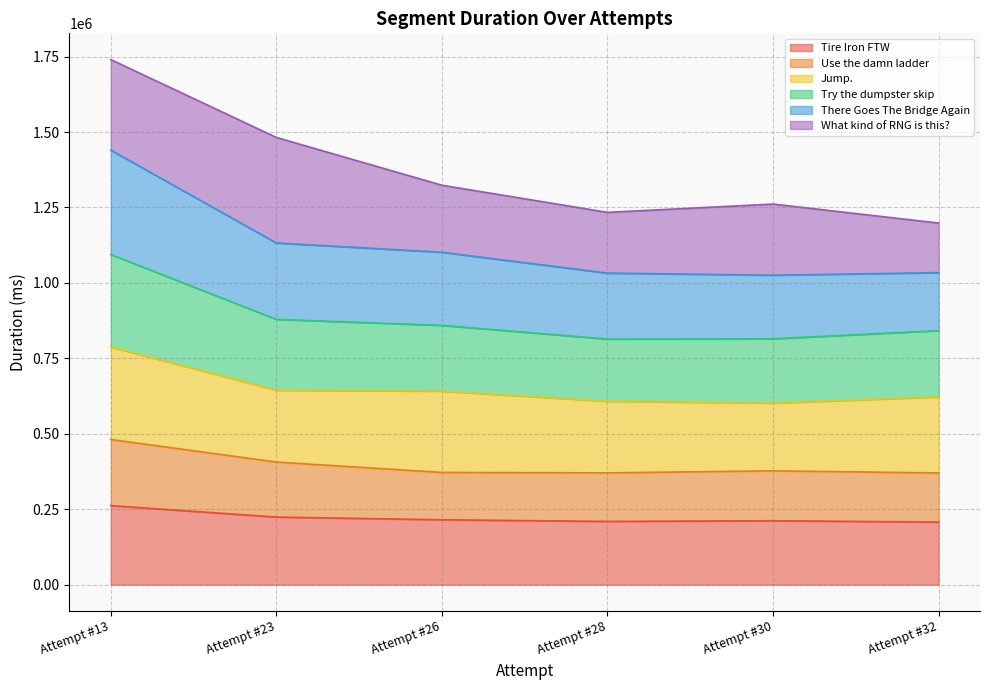

What is the maximum value for Tire Iron FTW?

262003